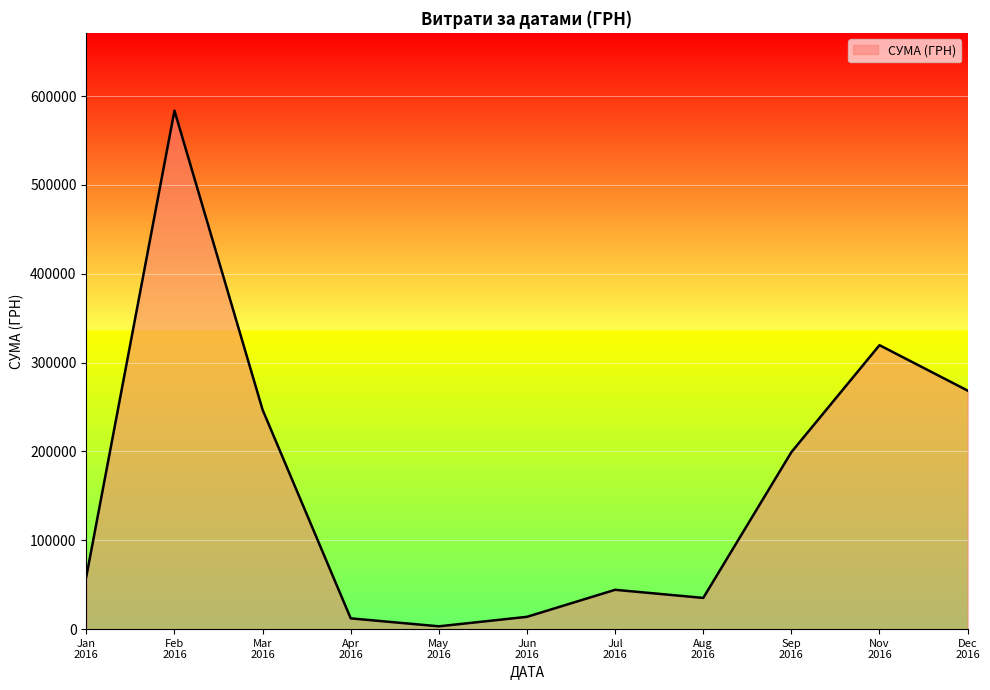

What is the maximum value shown in the chart?

583556.1